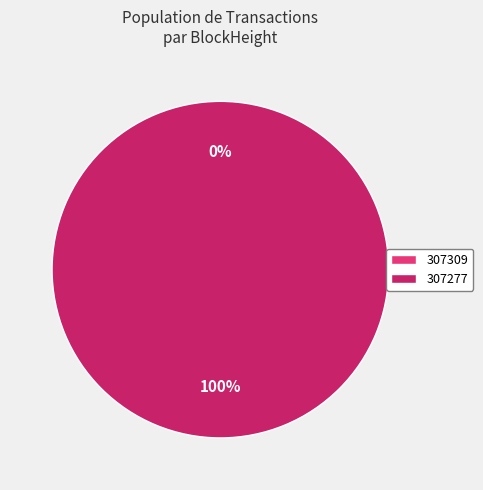

Is there any slice that represents more than half of the pie?

Yes